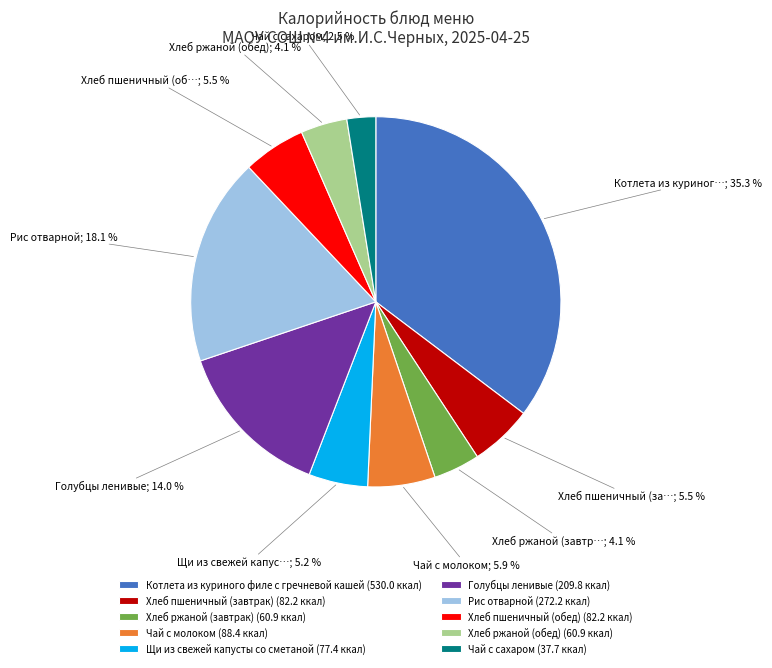

To the nearest percent, what is the difference between the largest and smallest slice percentages?

33%